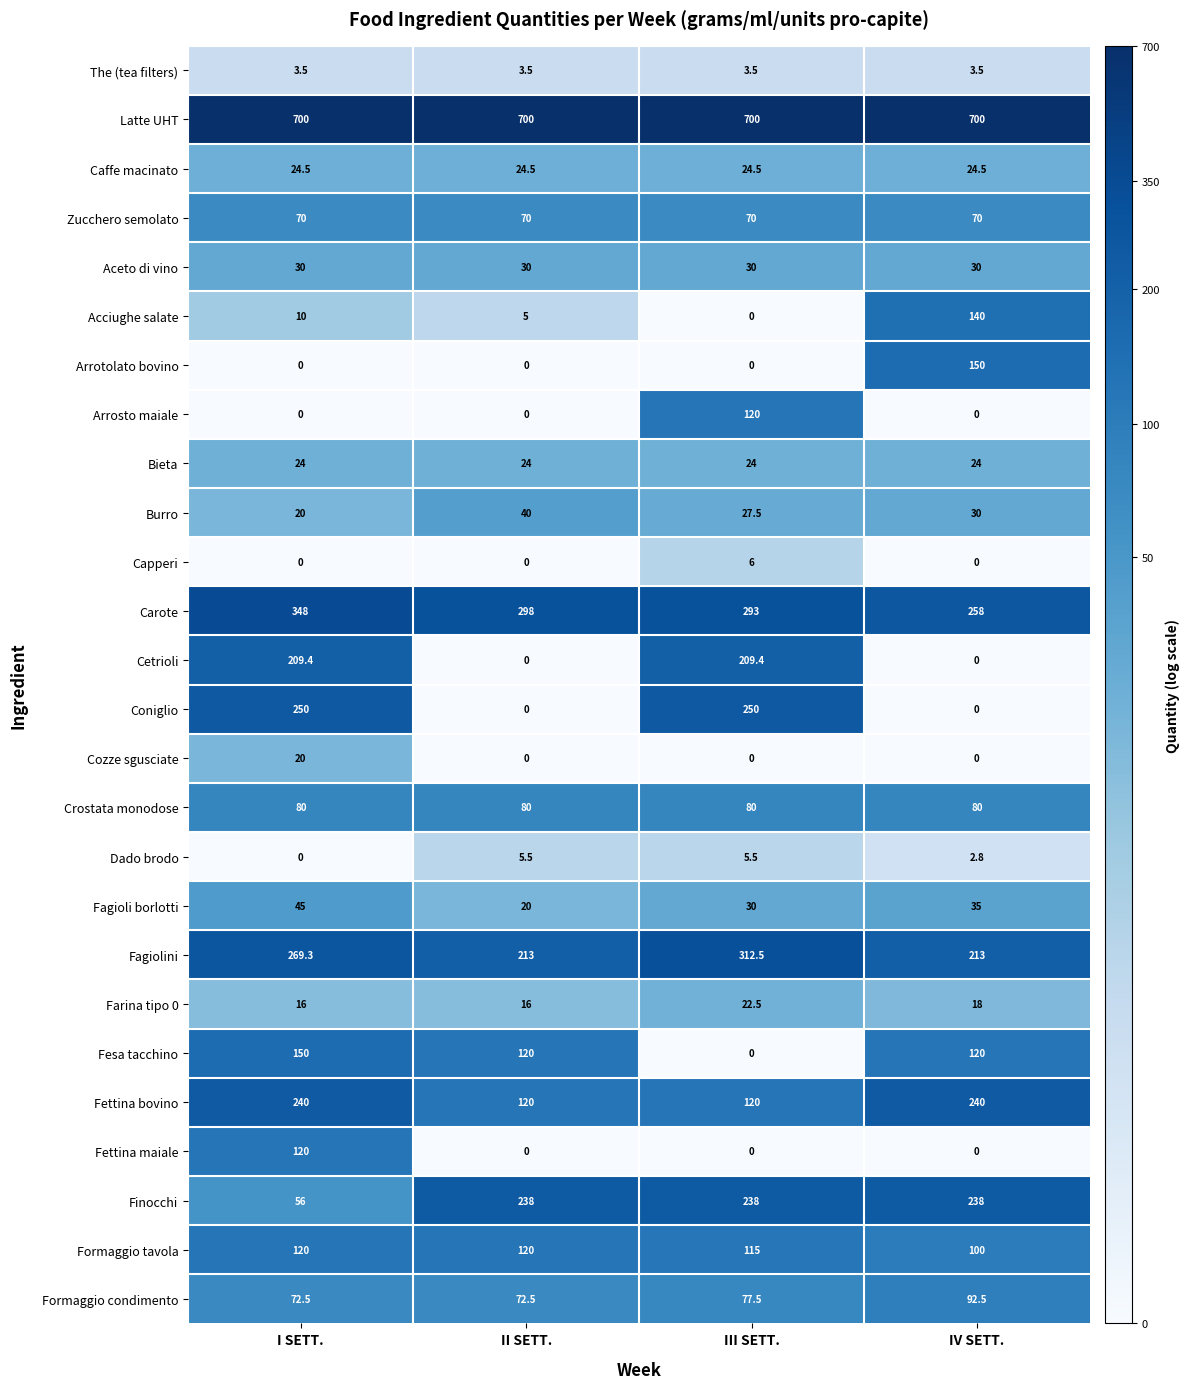

Read the Burro value at IV SETT..

30.0